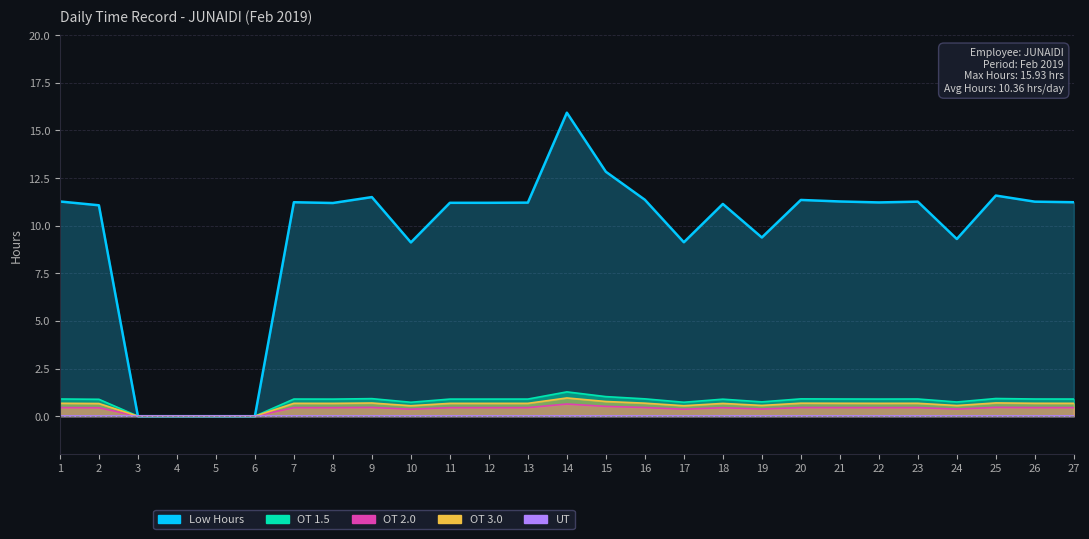

Between 16 and 23, which series saw the biggest shift?

Low Hours